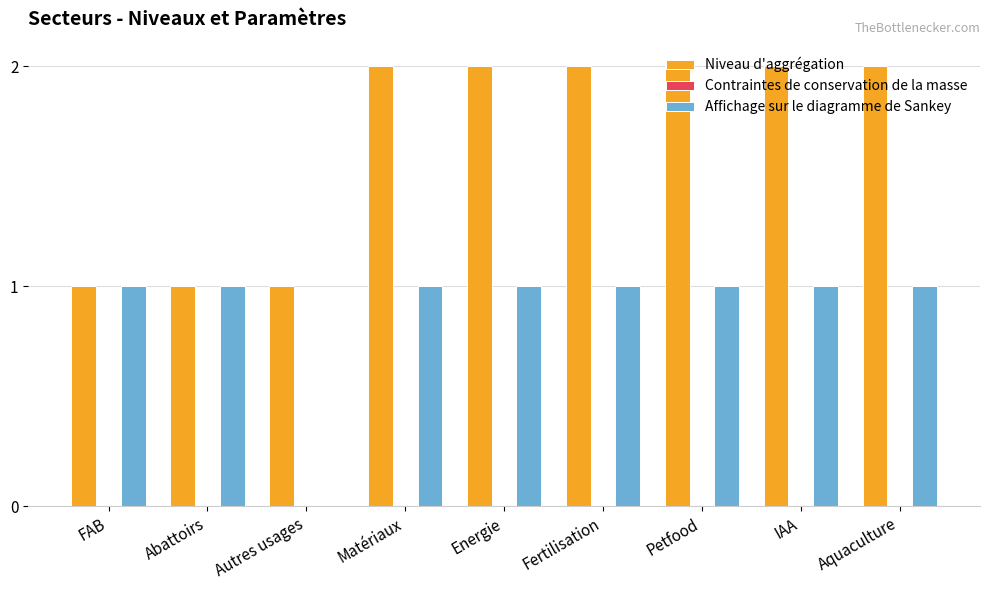

The value of Affichage sur le diagramme de Sankey at Energie is 1. True or false?

True